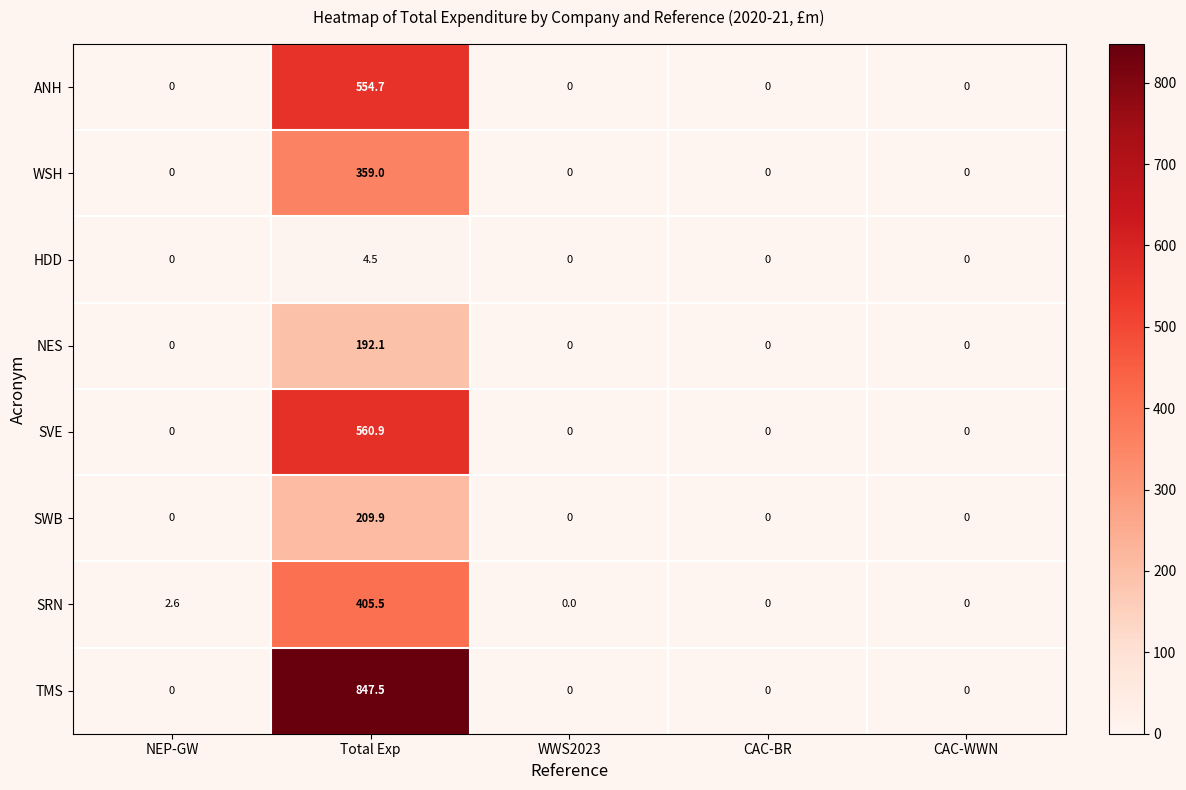

What is the difference between the maximum and minimum values in the ANH series?

554.7